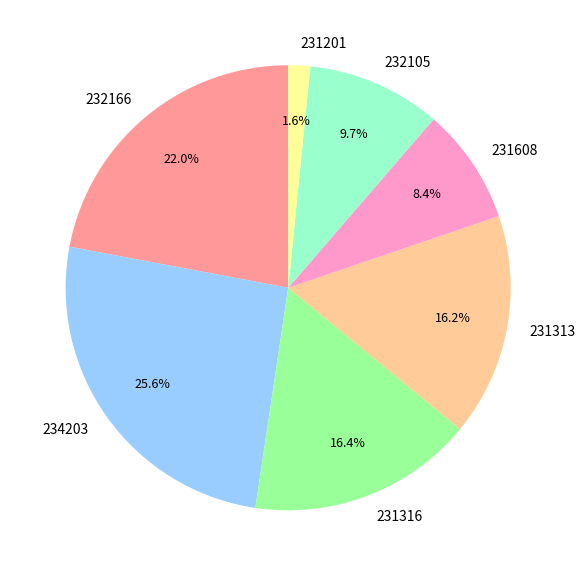

Count the number of slices in the pie.

7